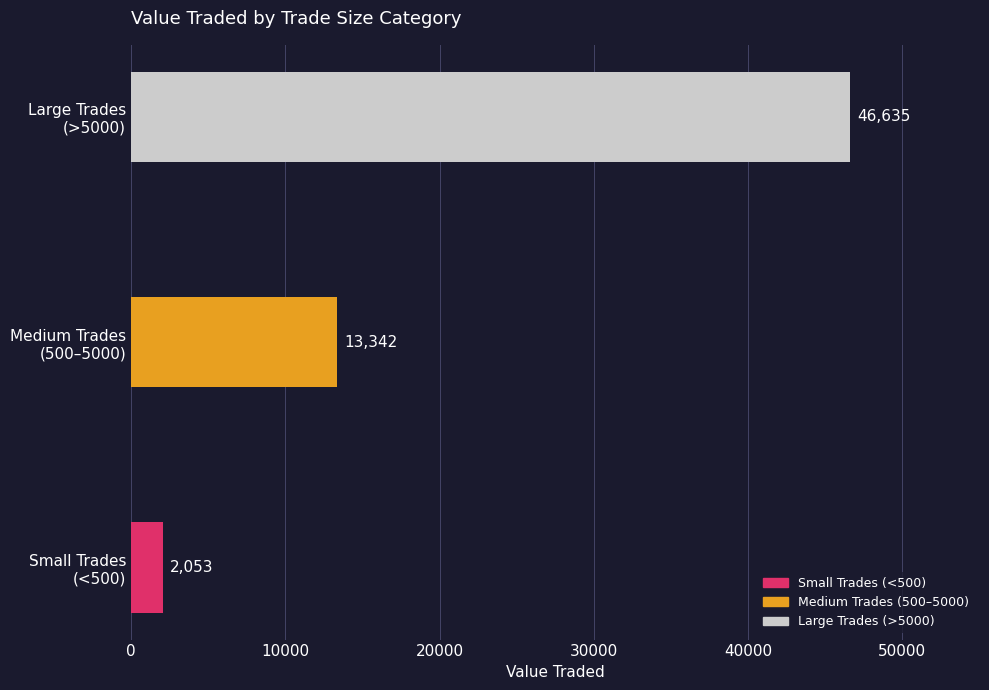

How many categories are shown in the chart?

3